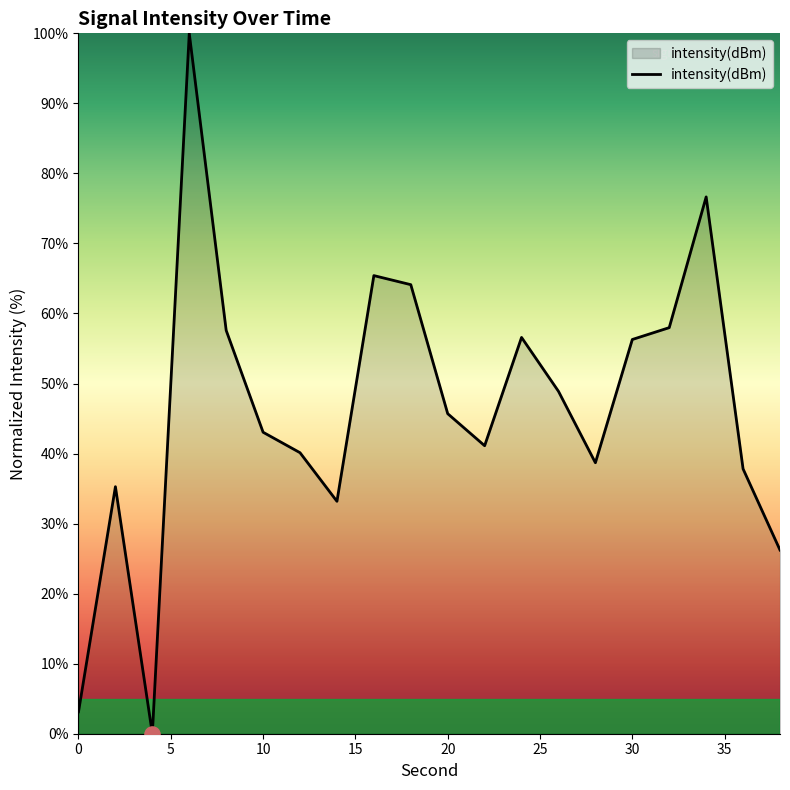

What is the difference between the maximum and minimum values?

100.0